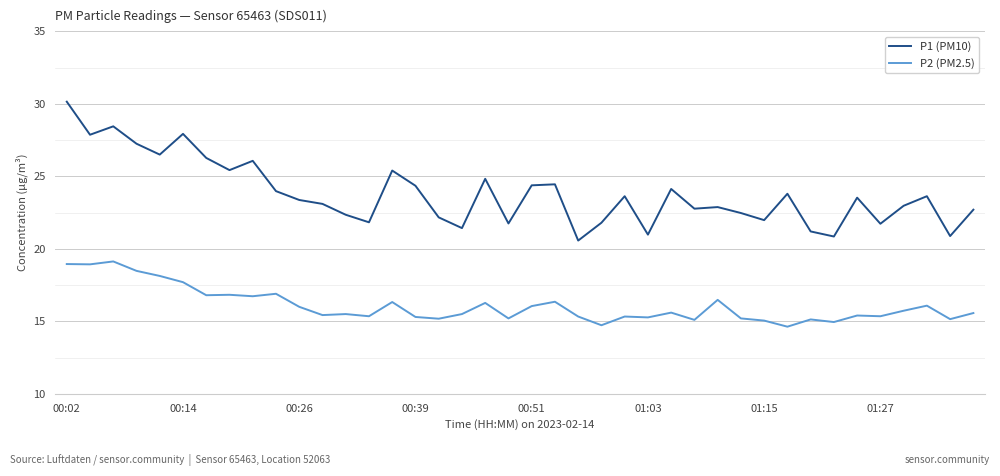

What is the difference between the maximum and minimum values in the P1 (PM10) series?

9.6